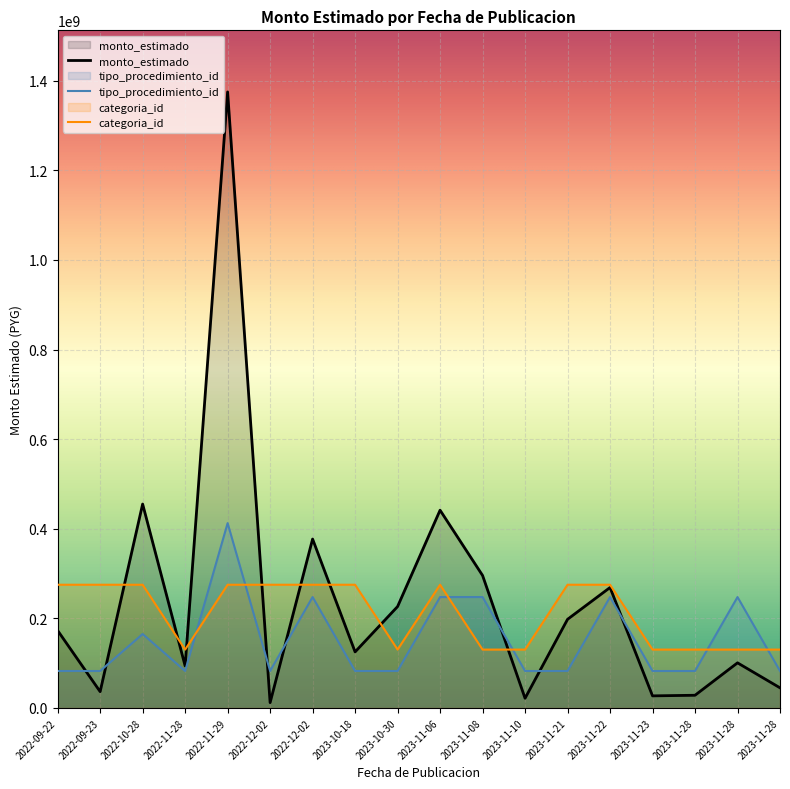

Where is the first local minimum for tipo_procedimiento_id?

2022-11-28